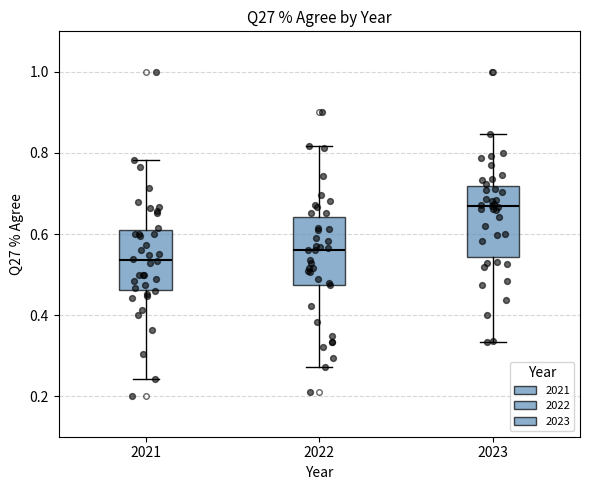

Reading left to right, read every box against the y-axis: the position of its median line, the range the box covers, and the ends of its whiskers. The values are not printed on the chart, so give them approximately, as read against the axis.

2021: median 0.54, box 0.46 to 0.62, whiskers 0.24 to 0.78
2022: median 0.56, box 0.48 to 0.64, whiskers 0.28 to 0.82
2023: median 0.66, box 0.54 to 0.72, whiskers 0.34 to 0.84